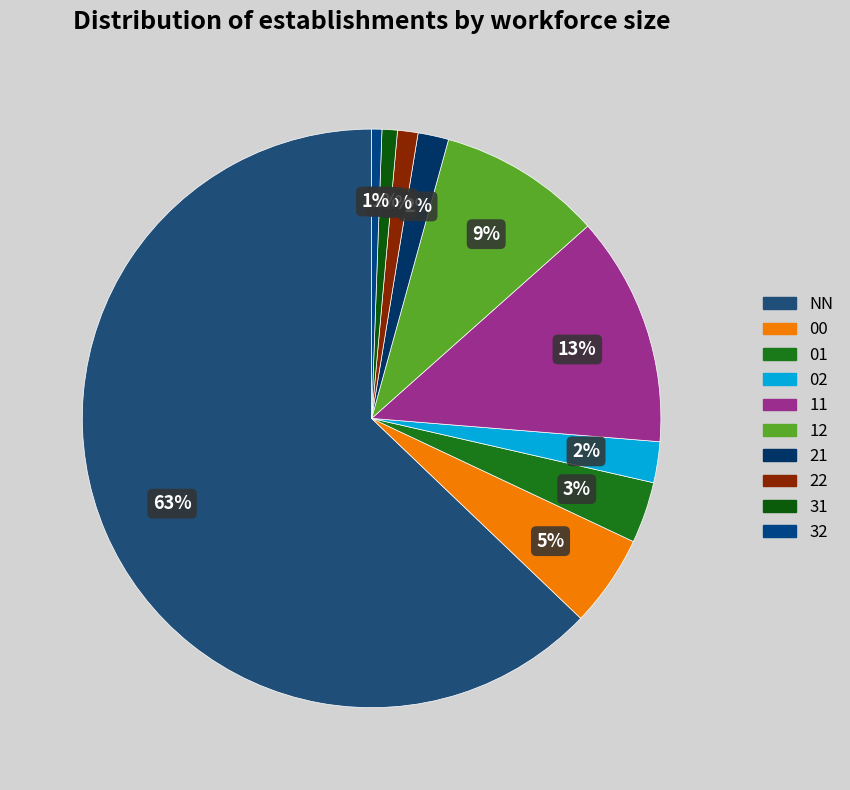

Rank the categories by value from highest to lowest.

NN, 11, 12, 00, 01, 02, 21, 22, 31, 32